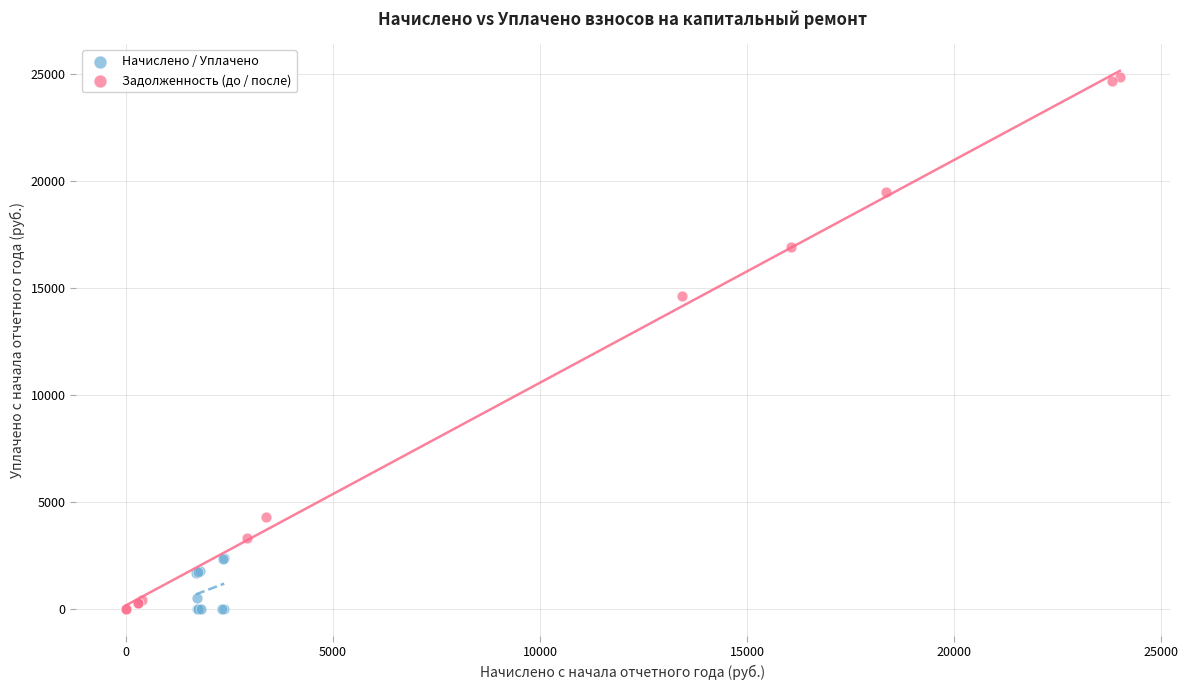

What are all the series names shown in the legend?

Начислено / Уплачено, Задолженность (до / после)